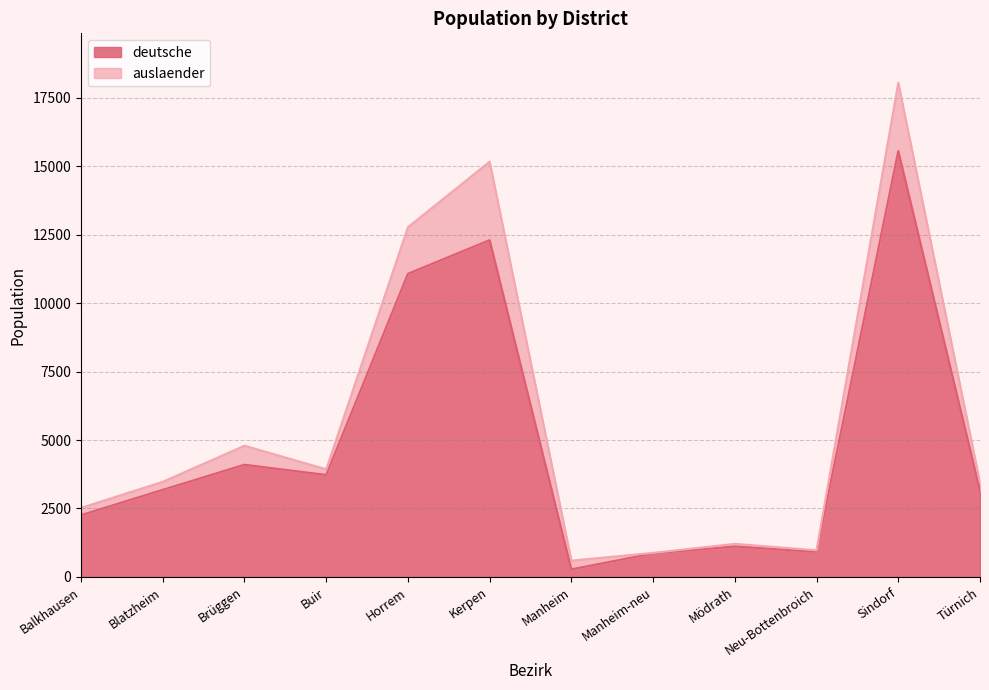

Reading left to right, extract all data points from this chart.

Balkhausen=2256	Blatzheim=3183	Brüggen=4098	Buir=3725	Horrem=11072	Kerpen=12302	Manheim=277	Manheim-neu=859	Mödrath=1112	Neu-Bottenbroich=916	Sindorf=15557	Türnich=3154